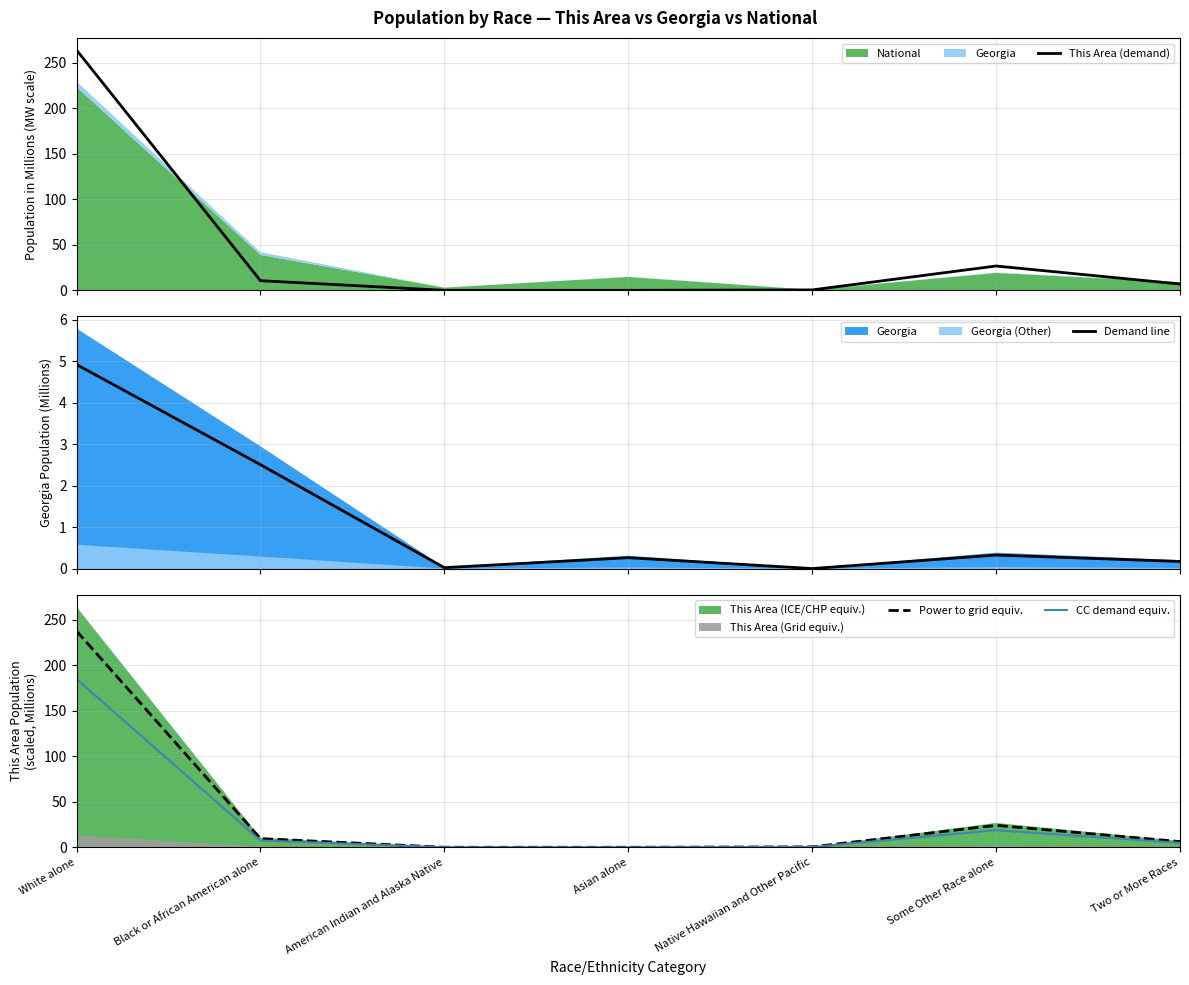

Reading right to left, list all the values displayed in this chart.

This Area (demand): 6.9	26.7	0.5	0.0	0.0	10.6	264.0
Demand line: 0.2	0.3	0.0	0.3	0.0	2.5	4.9
Power to grid equiv.: 6.2	24.1	0.4	0.0	0.0	9.5	237.6
CC demand equiv.: 4.8	18.7	0.3	0.0	0.0	7.4	184.8